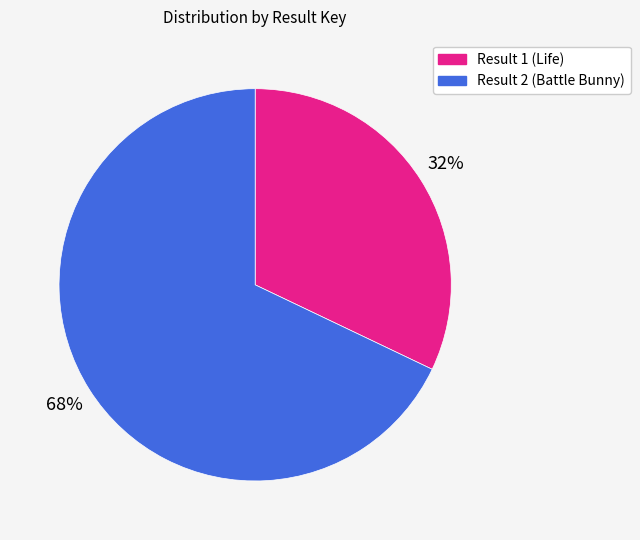

True or false: Result 1 (Life) accounts for 37% of the total.

False